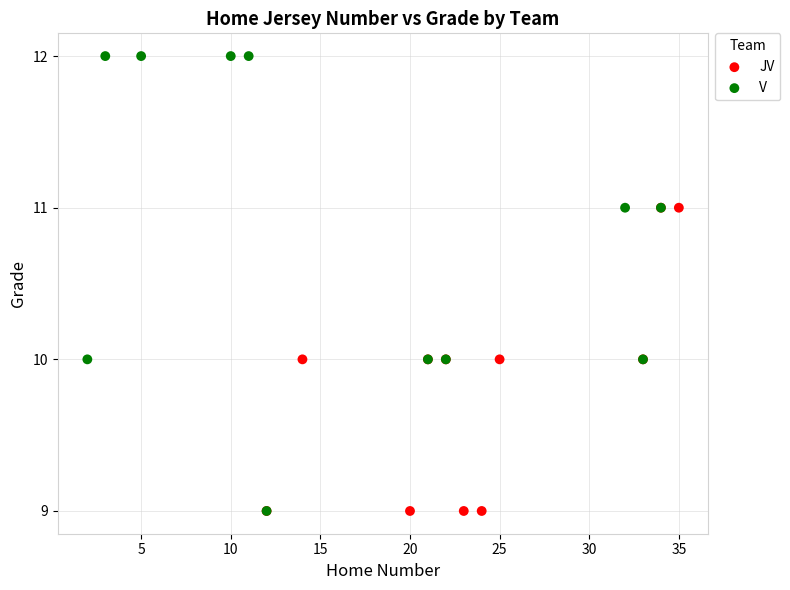

Which series contains the highest Y value?

V